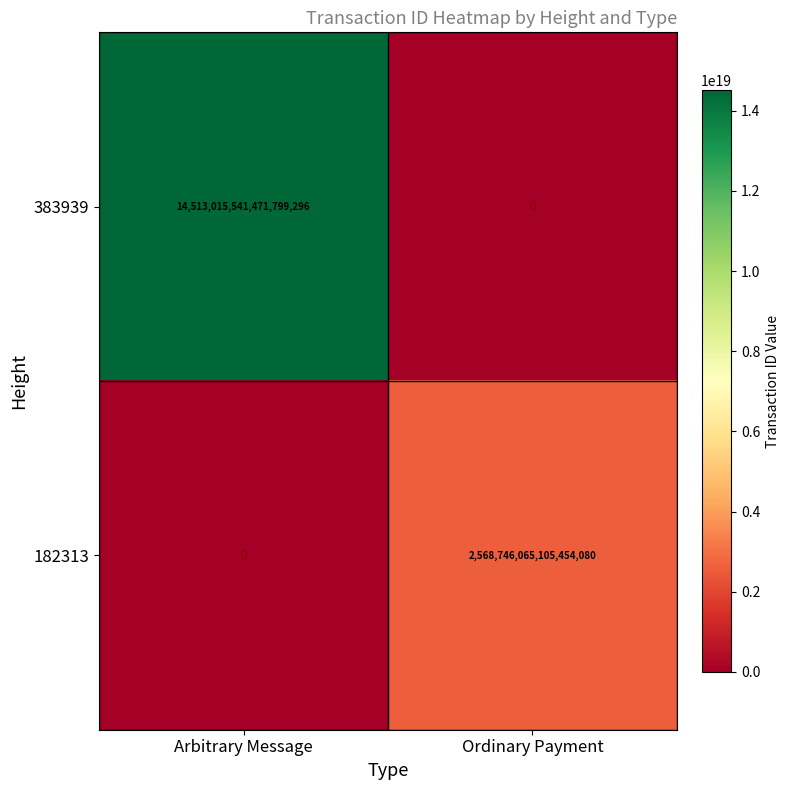

The 182313 series shows -1210129935206086400 at Arbitrary Message. True or false?

False